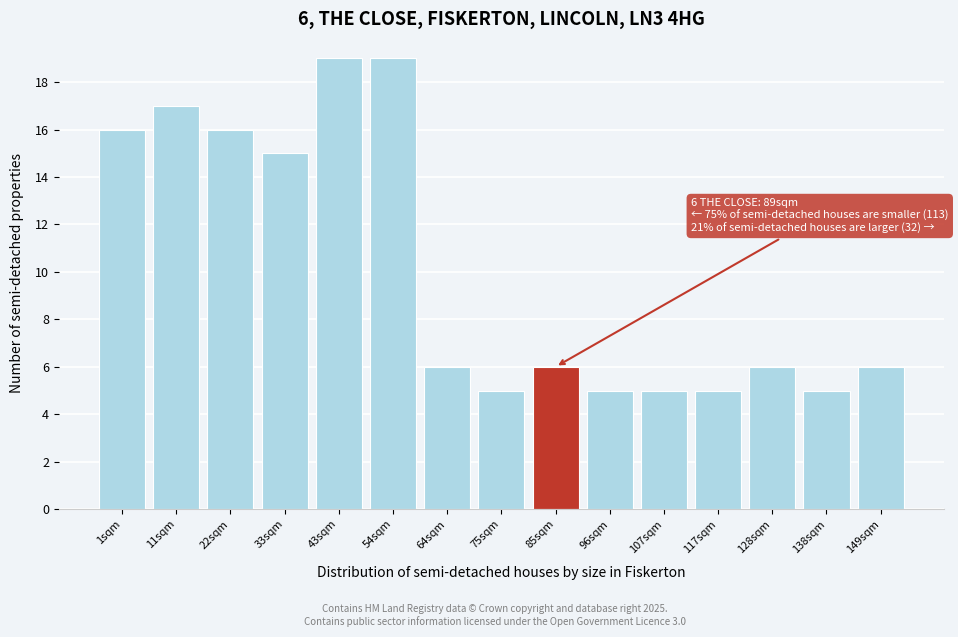

Reading left to right, extract all data points from this chart.

1sqm=16	11sqm=17	22sqm=16	33sqm=15	43sqm=19	54sqm=19	64sqm=6	75sqm=5	85sqm=6	96sqm=5	107sqm=5	117sqm=5	128sqm=6	138sqm=5	149sqm=6